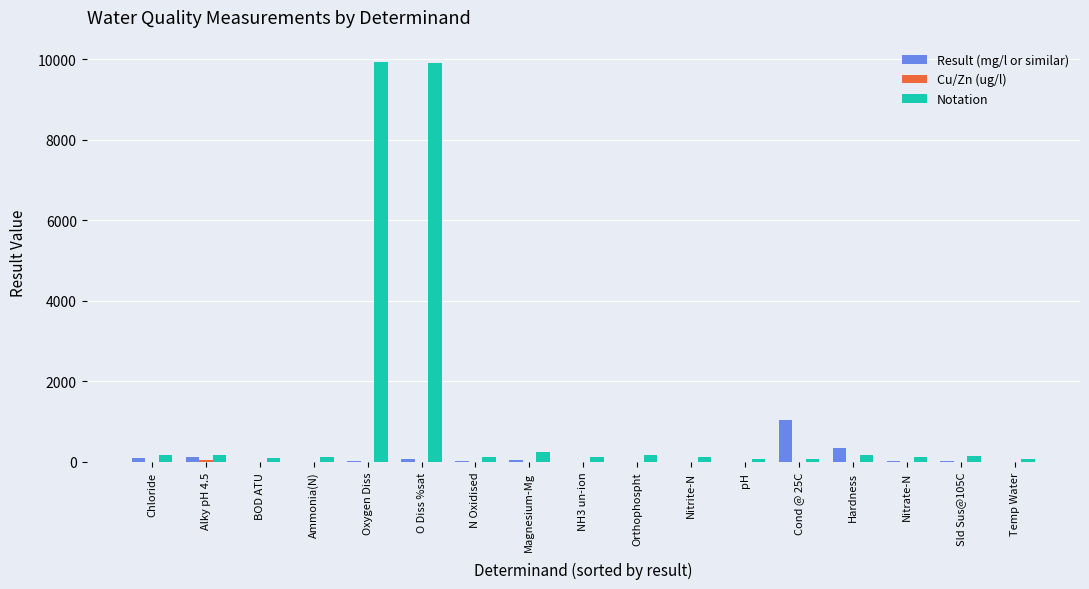

What is the spread (max minus min) of values at O Diss %sat?

9901.0